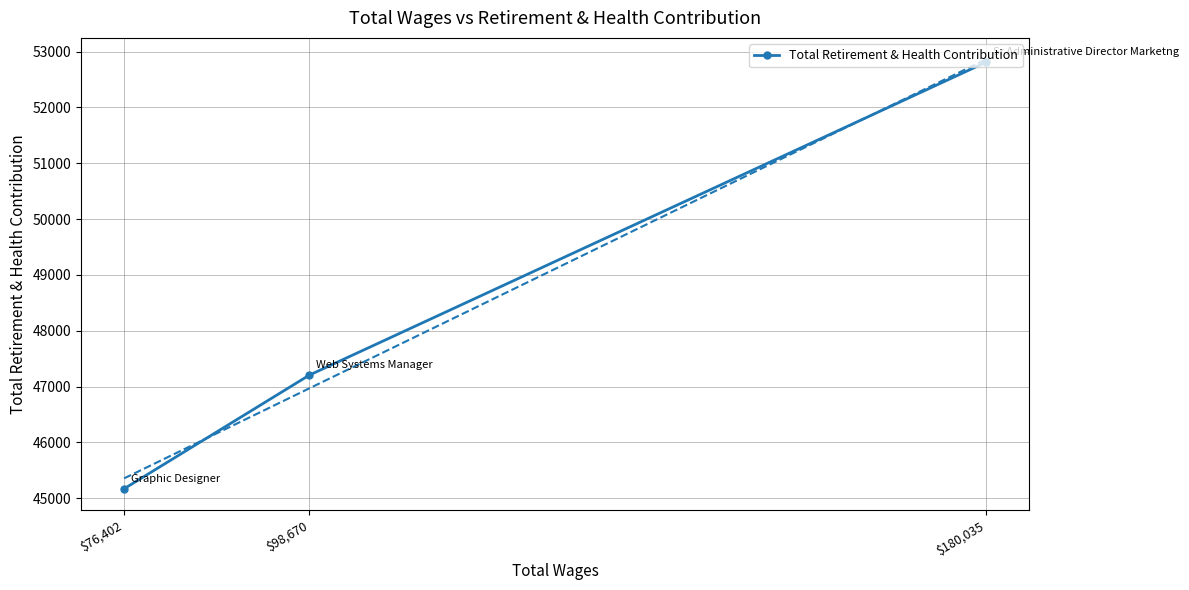

What is the value of the 2nd point from the left?

47205